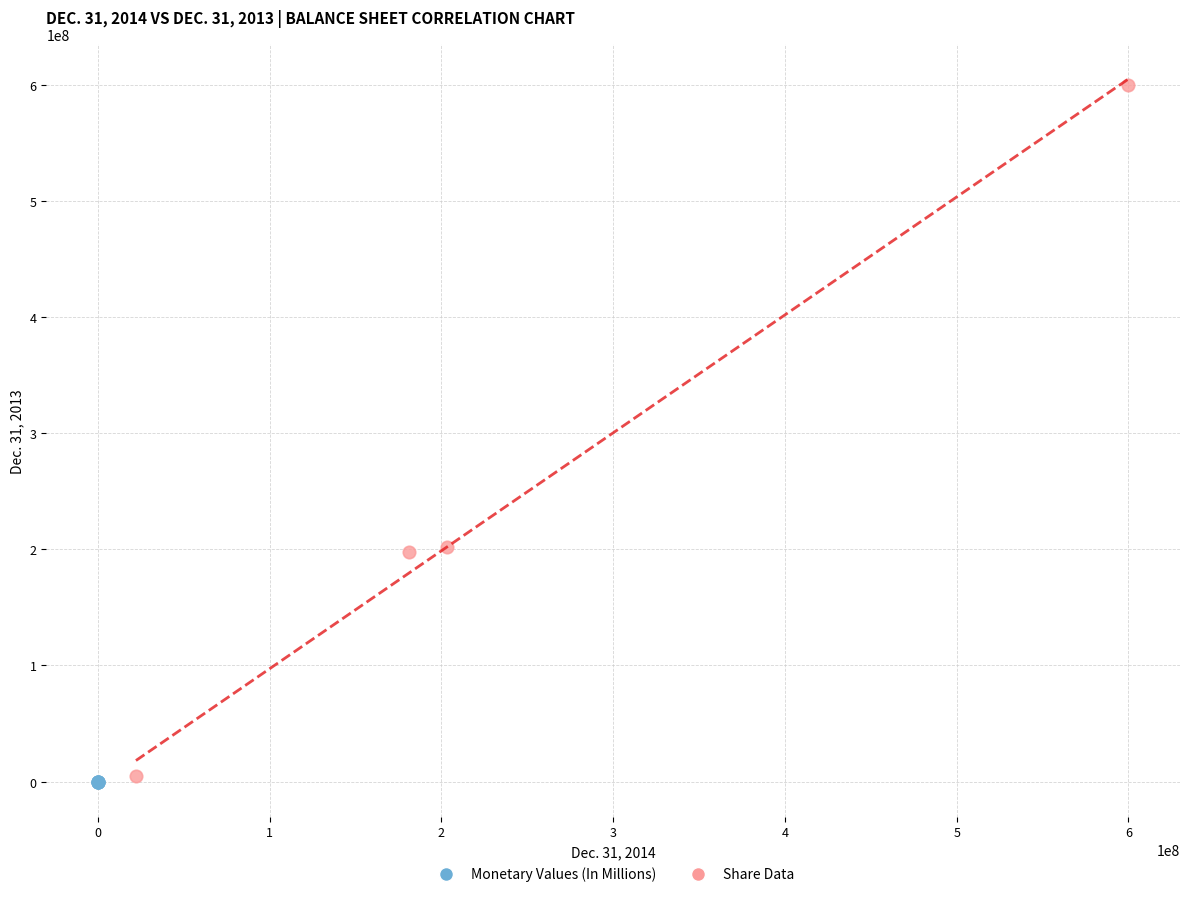

Which series contains the highest Y value?

Share Data